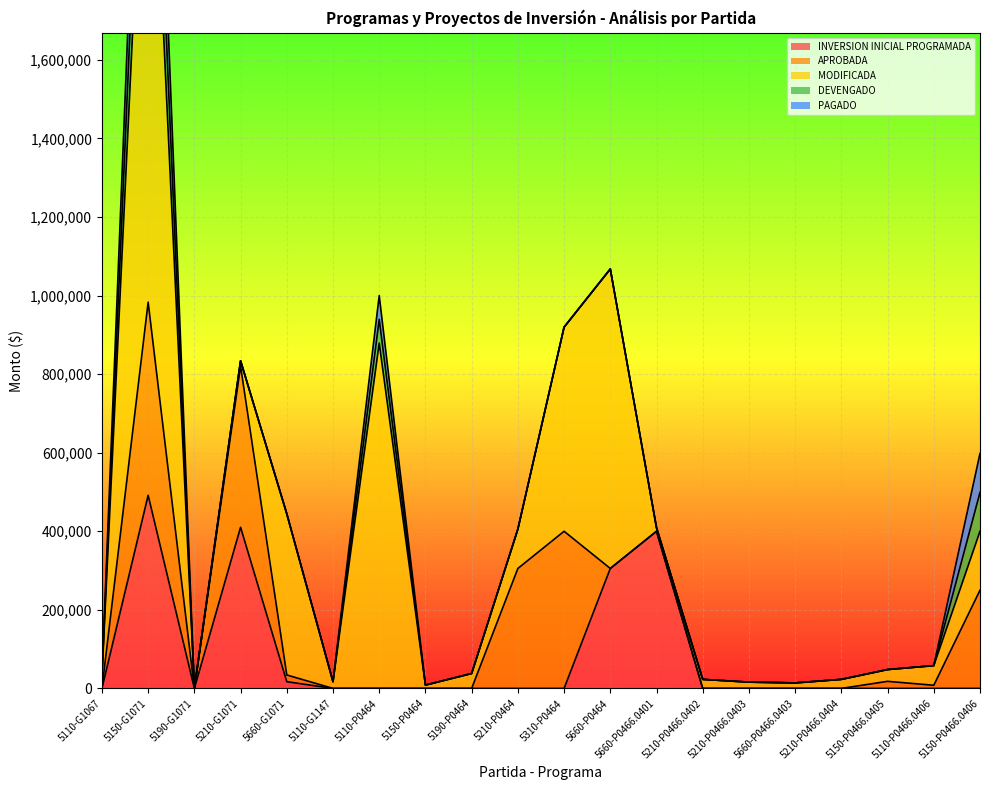

Between 5210-P0466.0402 and 5660-P0466.0401, which is larger?

5660-P0466.0401